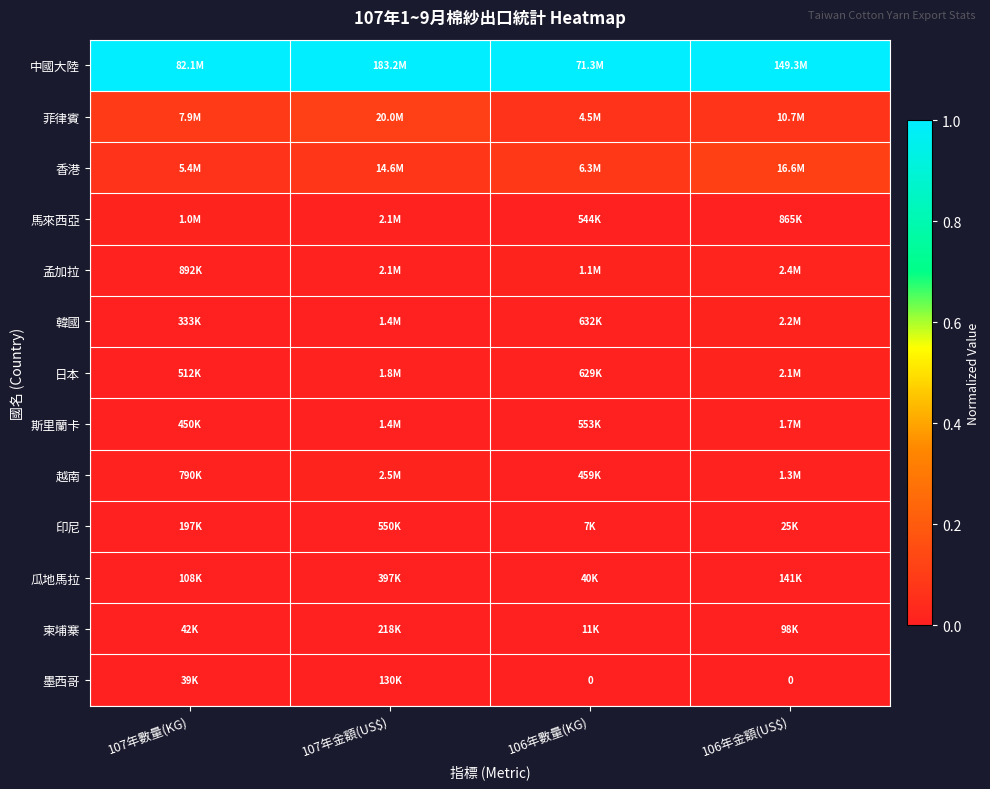

Count the number of categories in the chart.

4